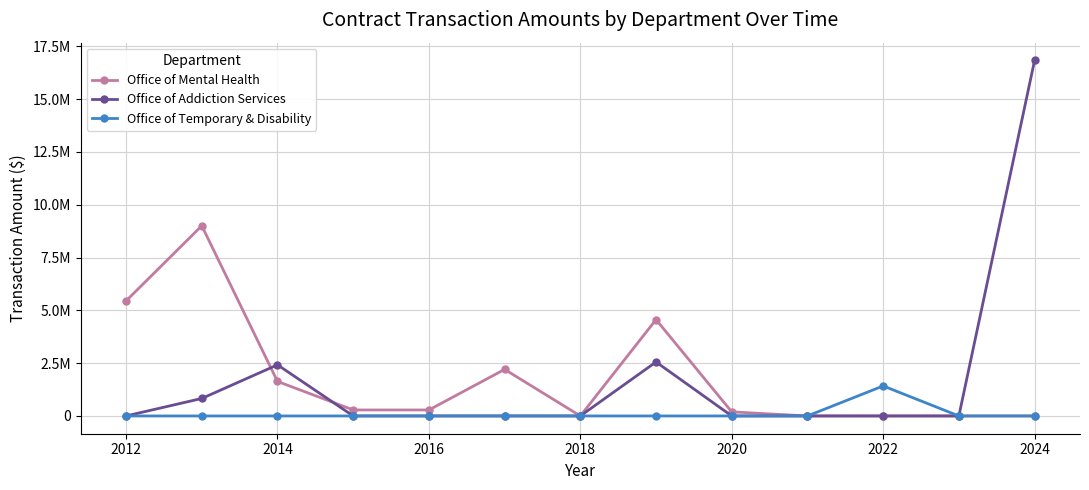

Which series has the widest spread of values?

Office of Addiction Services